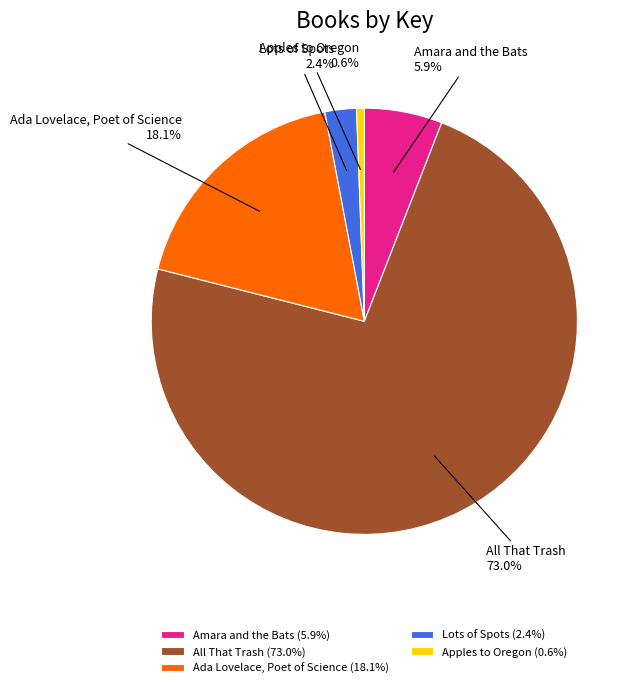

Count the number of slices in the pie.

5